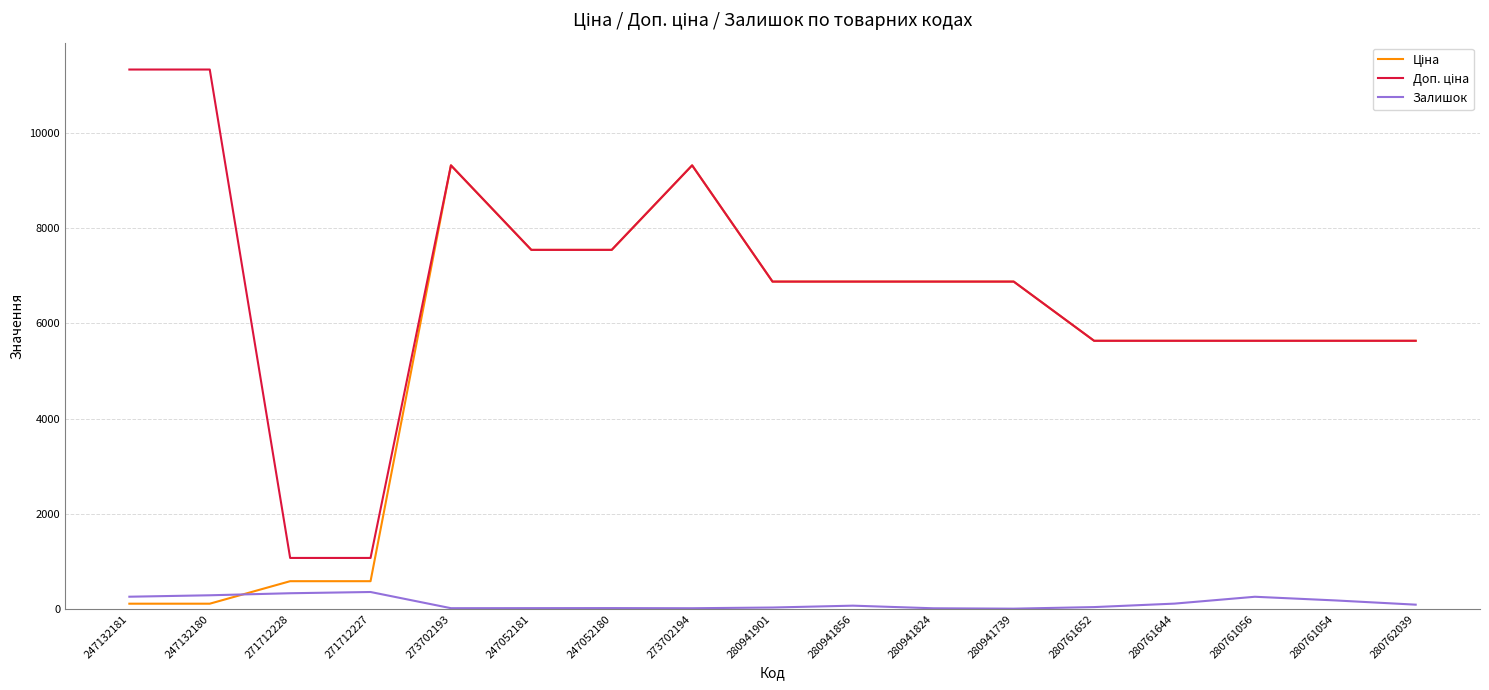

The Залишок series shows 33.0 at 280941901. True or false?

True